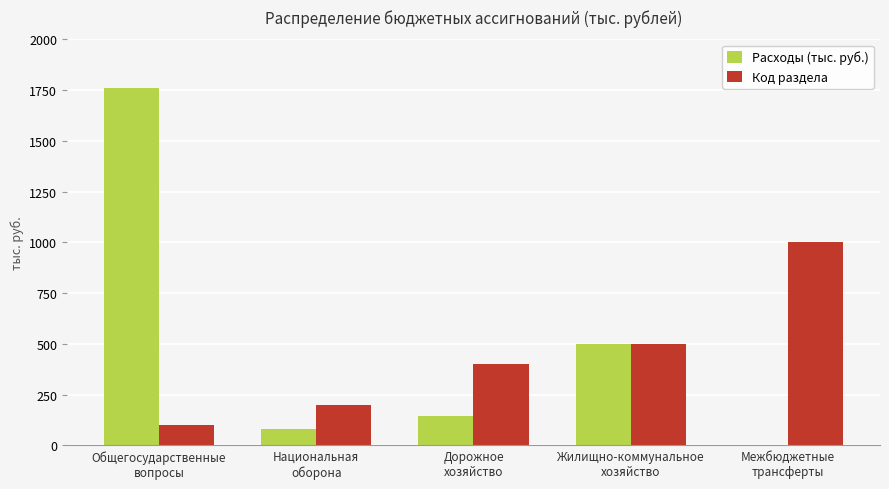

What is the sum of all Расходы (тыс. руб.) values?

2489.5